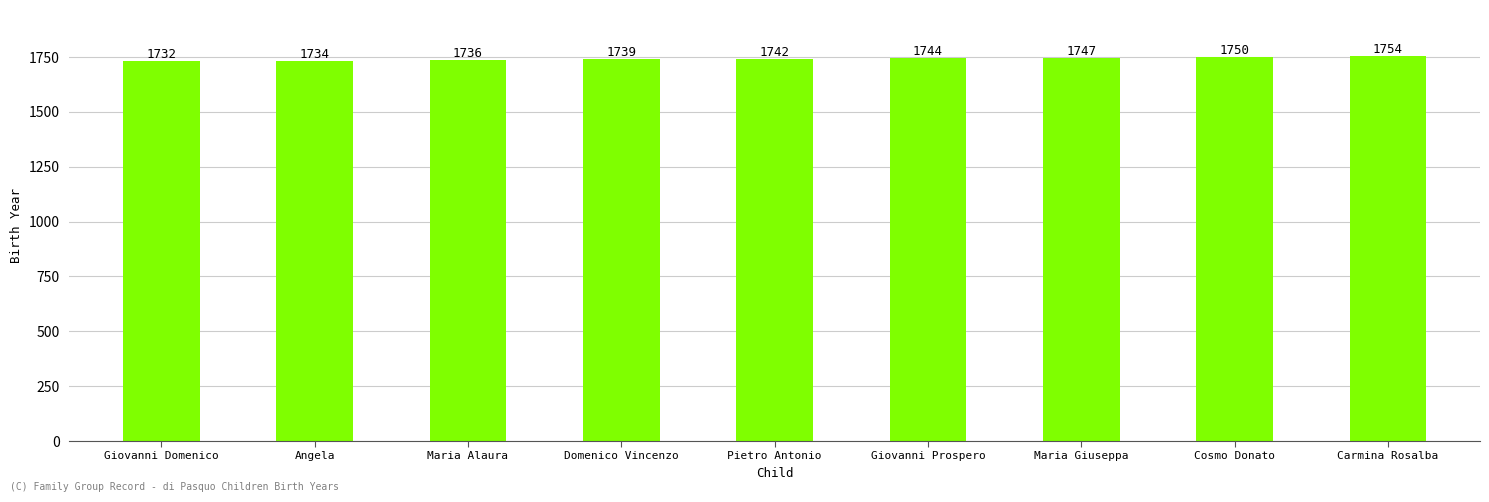

Reading left to right, what are all the values shown in this chart?

Giovanni Domenico=1732	Angela=1734	Maria Alaura=1736	Domenico Vincenzo=1739	Pietro Antonio=1742	Giovanni Prospero=1744	Maria Giuseppa=1747	Cosmo Donato=1750	Carmina Rosalba=1754